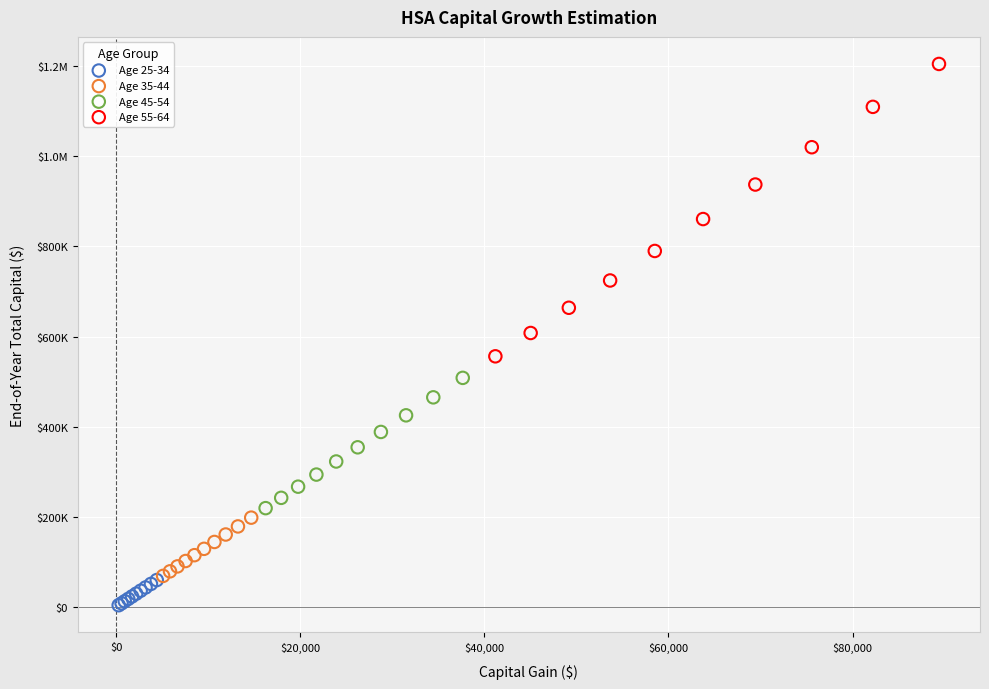

What are all the series names shown in the legend?

Age 25-34, Age 35-44, Age 45-54, Age 55-64